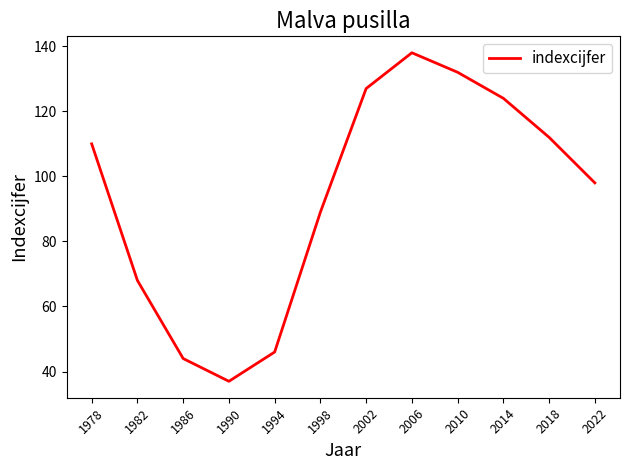

Which category has the highest value across all series?

2006